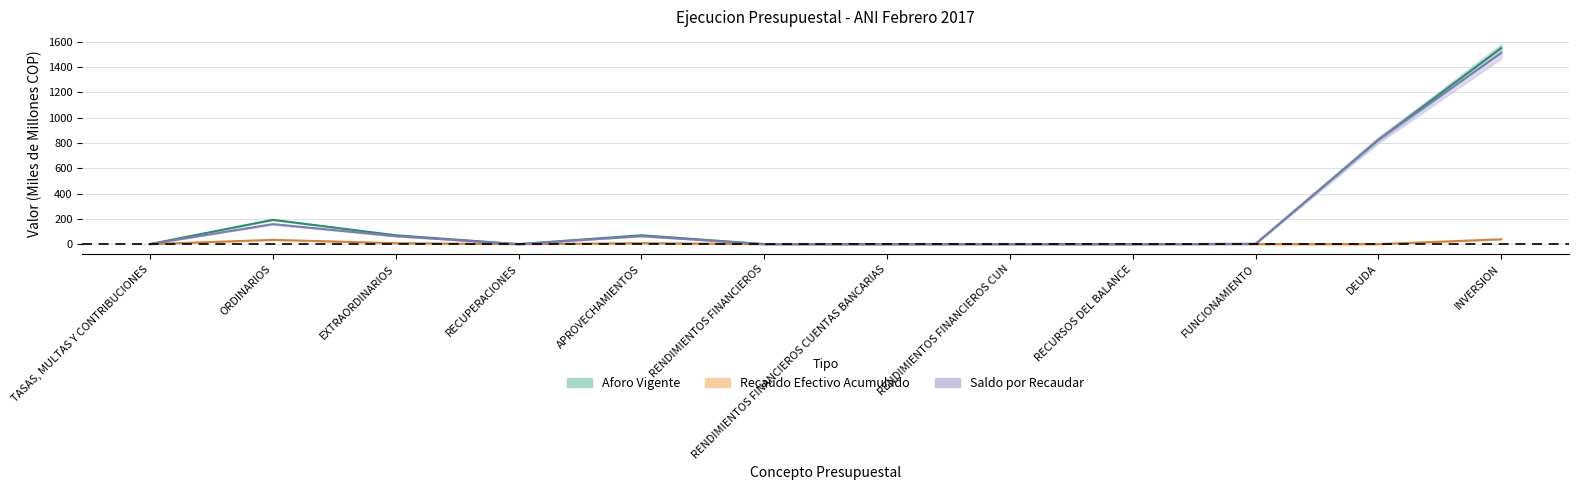

What is the sum of the Aforo Vigente values at APROVECHAMIENTOS and RENDIMIENTOS FINANCIEROS?

70.4